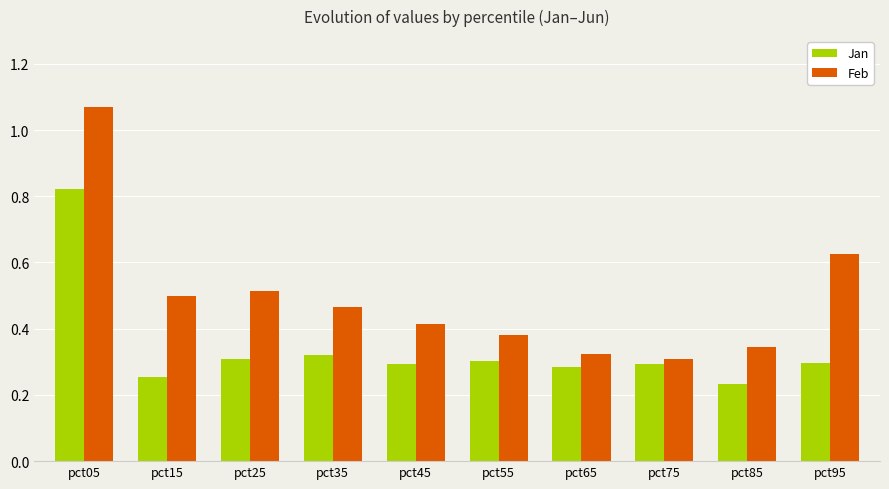

True or false: Feb has a value of 0.3 at pct75.

True